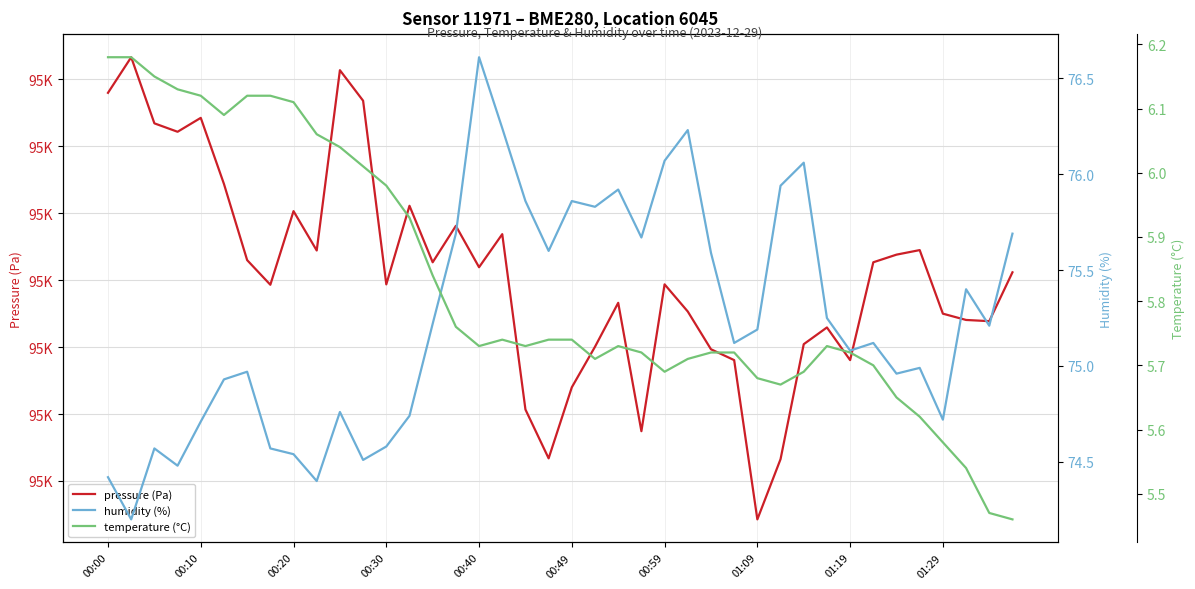

Rank the series at 18 from lowest to highest value.

temperature (°C), humidity (%), pressure (Pa)